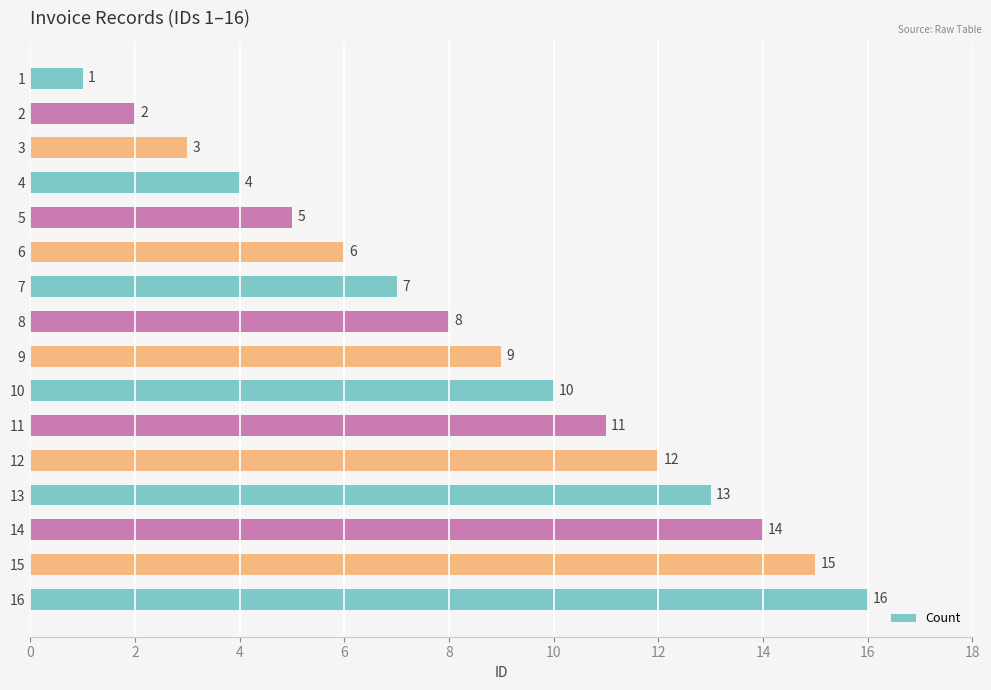

List the labels in order of value, largest first.

16, 15, 14, 13, 12, 11, 10, 9, 8, 7, 6, 5, 4, 3, 2, 1